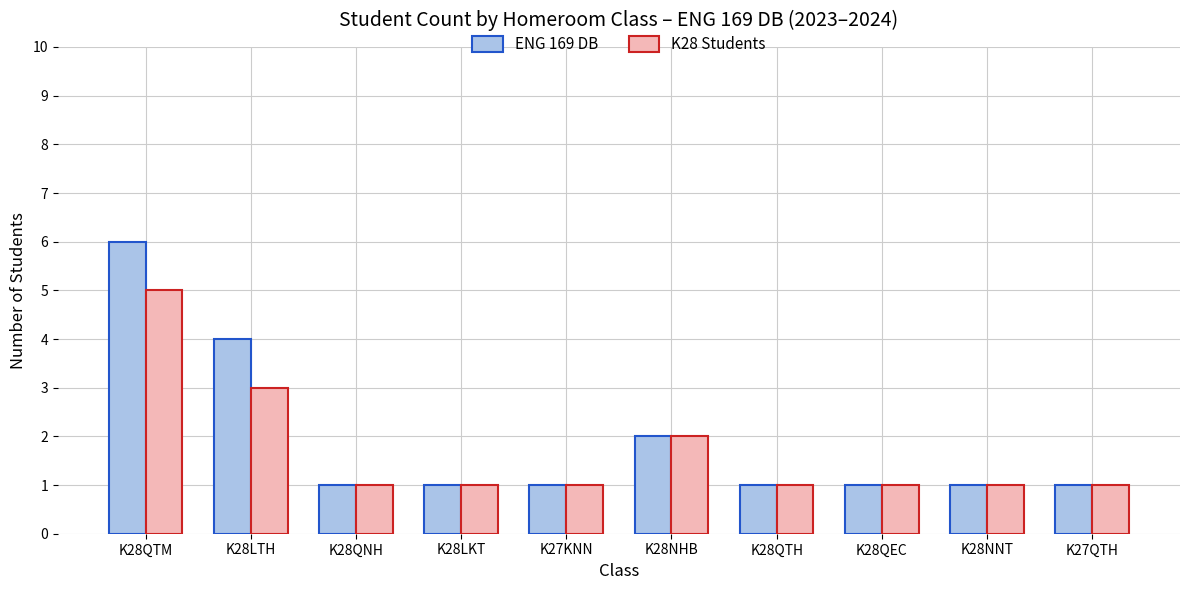

Reading right to left, extract all data points from this chart.

ENG 169 DB: 1	1	1	1	2	1	1	1	4	6
K28 Students: 1	1	1	1	2	1	1	1	3	5